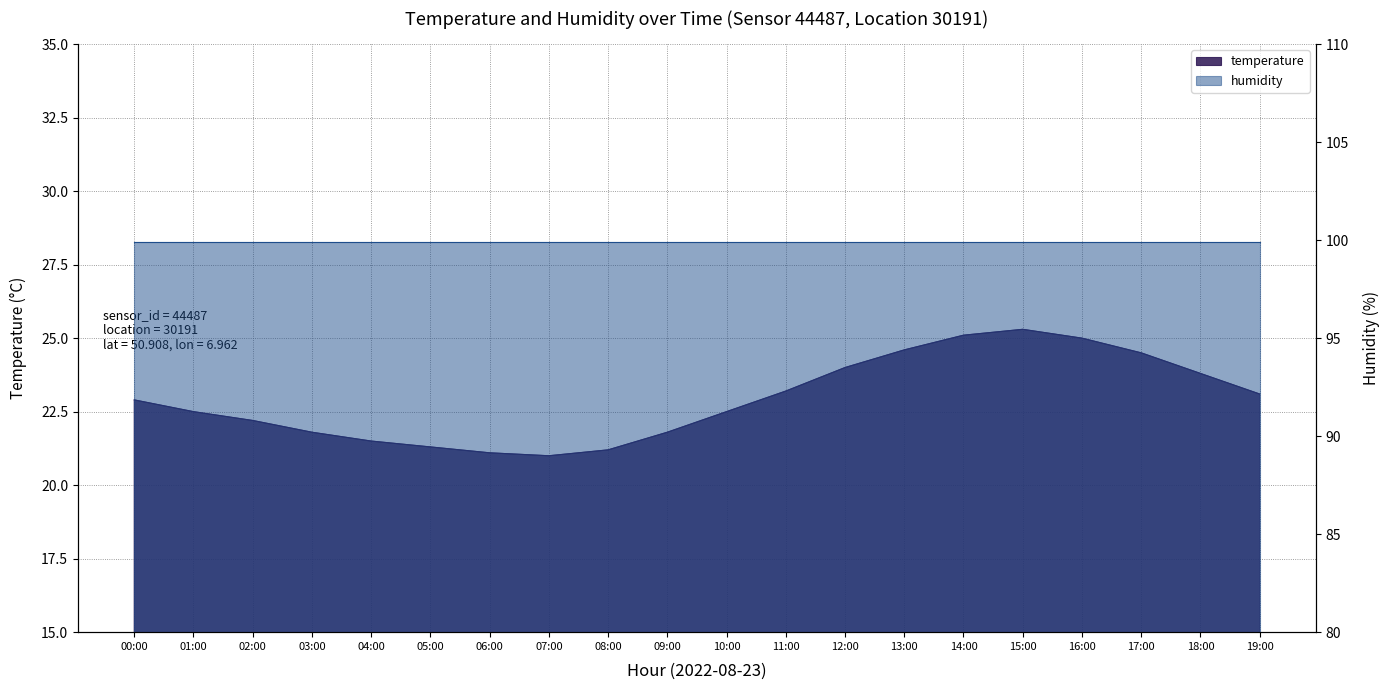

Where is the first local maximum?

15:00